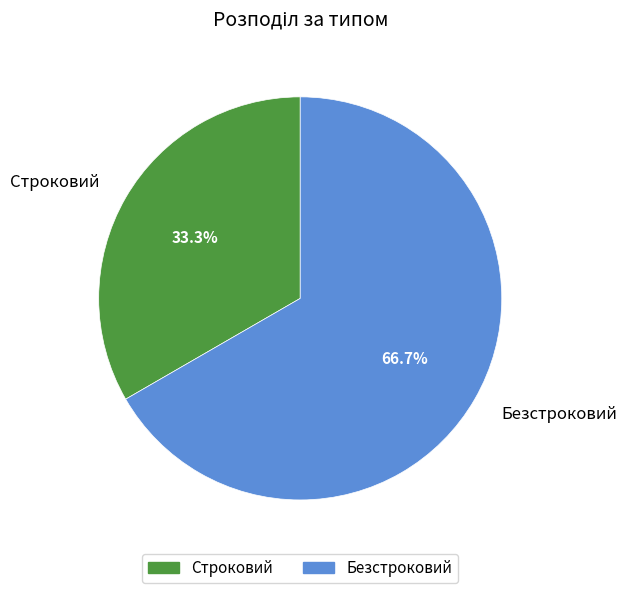

Is there any slice that represents more than half of the pie?

Yes